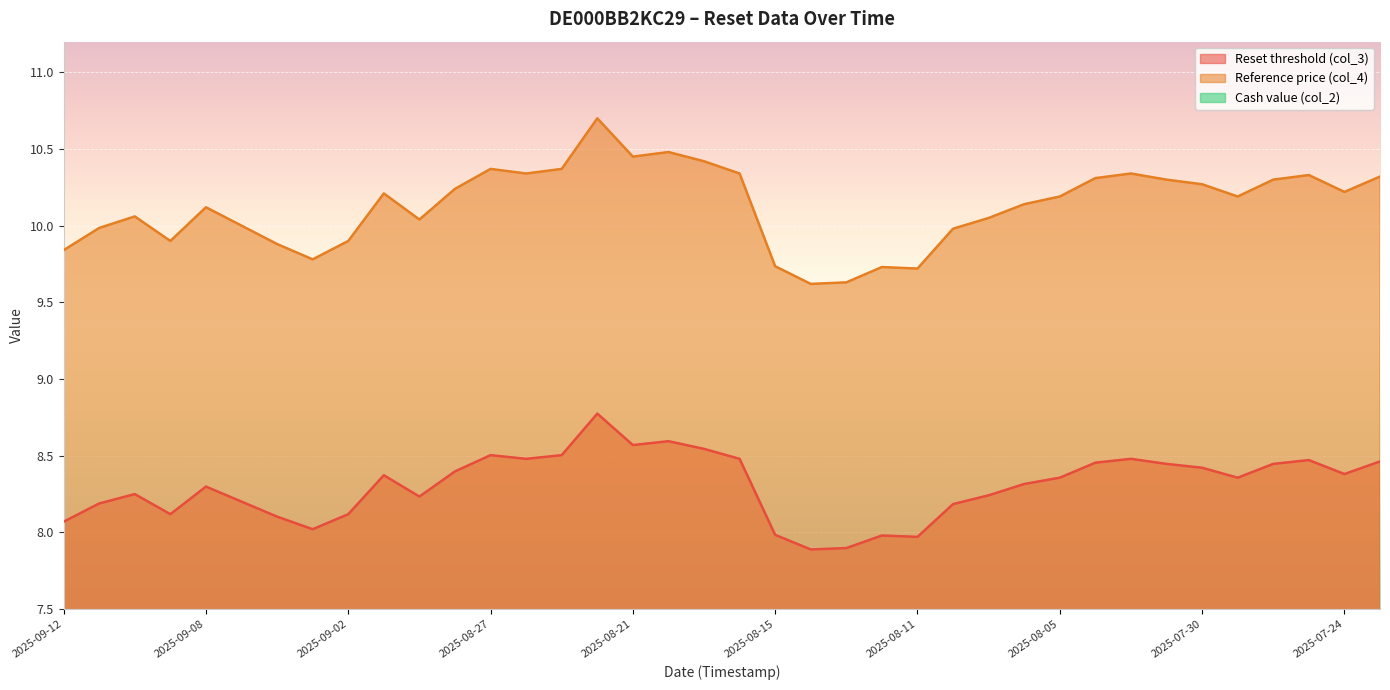

Which series changed the most between 2025-09-08 and 2025-07-30?

Reference price (col_4)